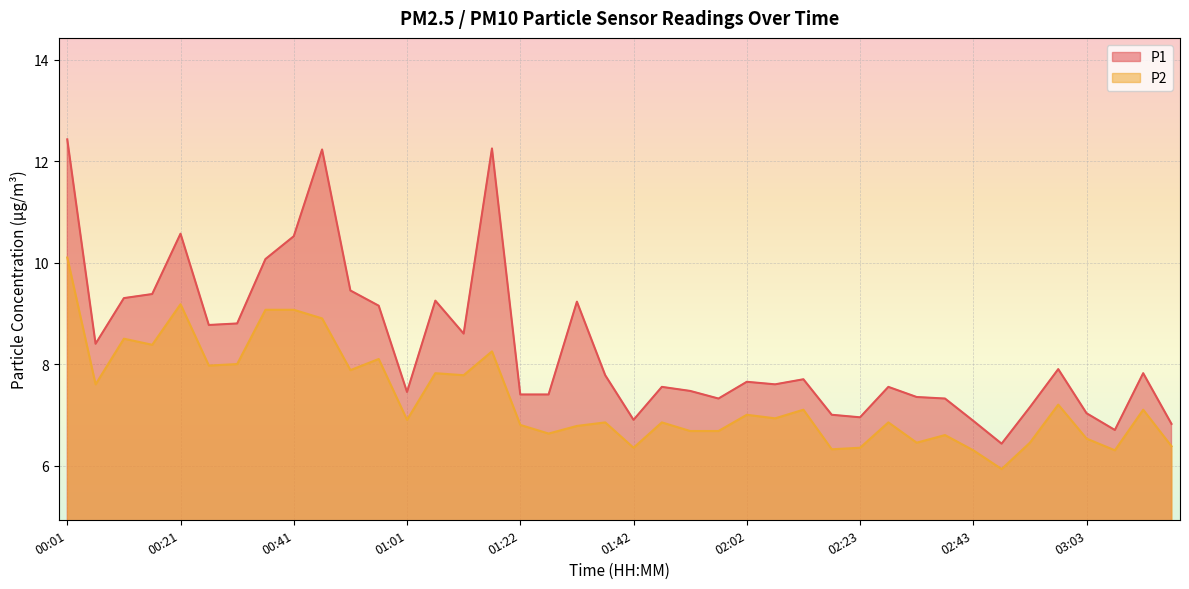

Which category has the highest value in the P1 series?

00:01